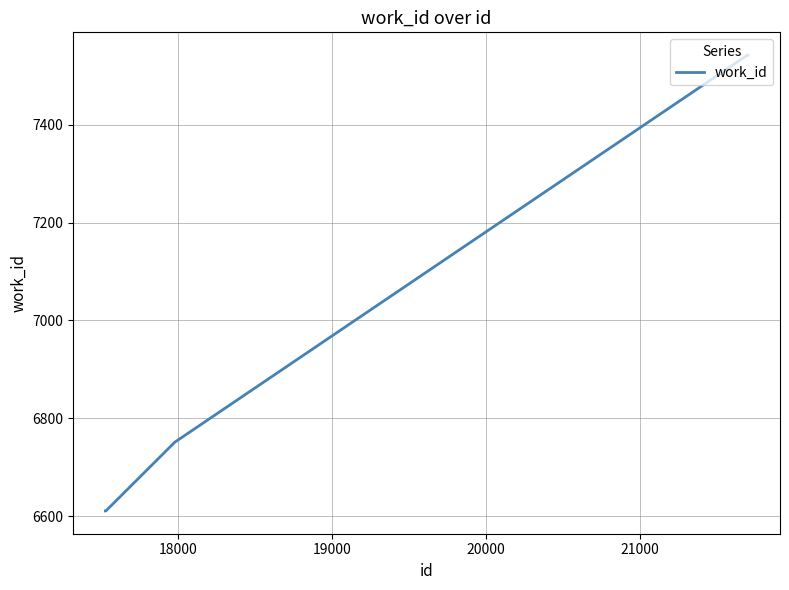

How many lines are shown in the chart?

1